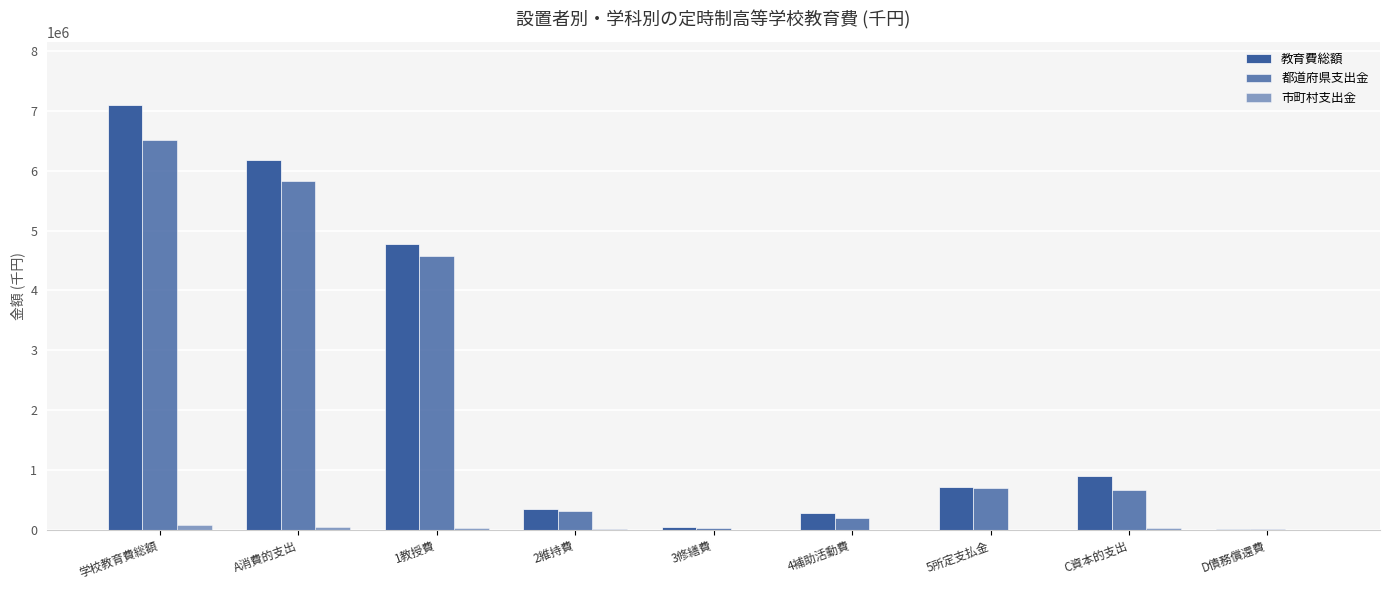

What is the difference between the maximum and second lowest values in the 市町村支出金 series?

74624